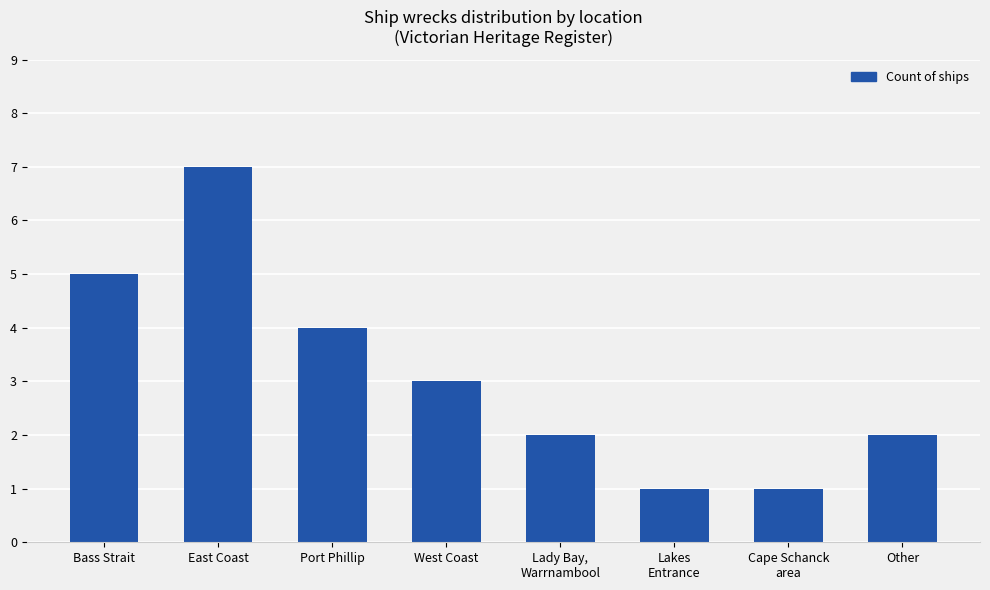

How many data points does each series have?

8